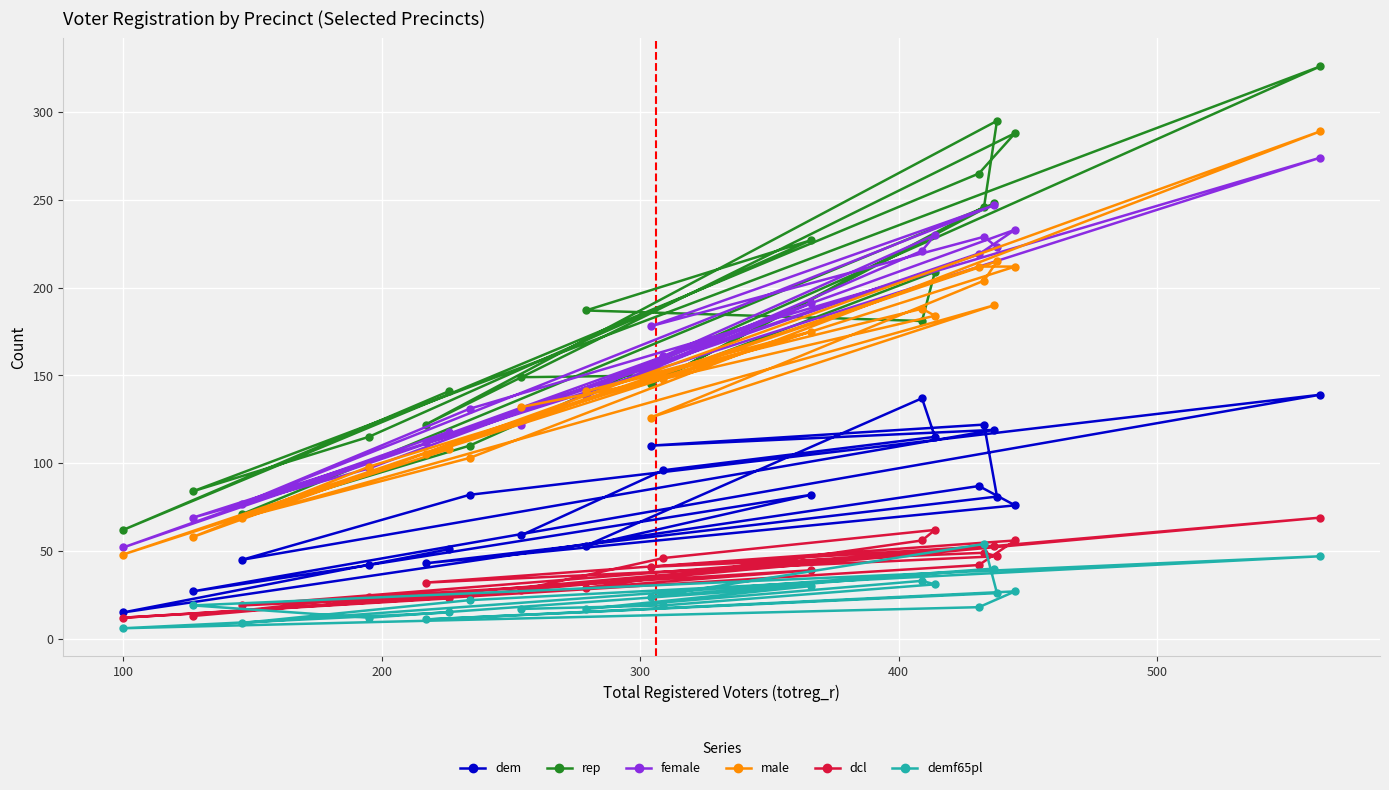

Which series has the largest range (max minus min)?

rep